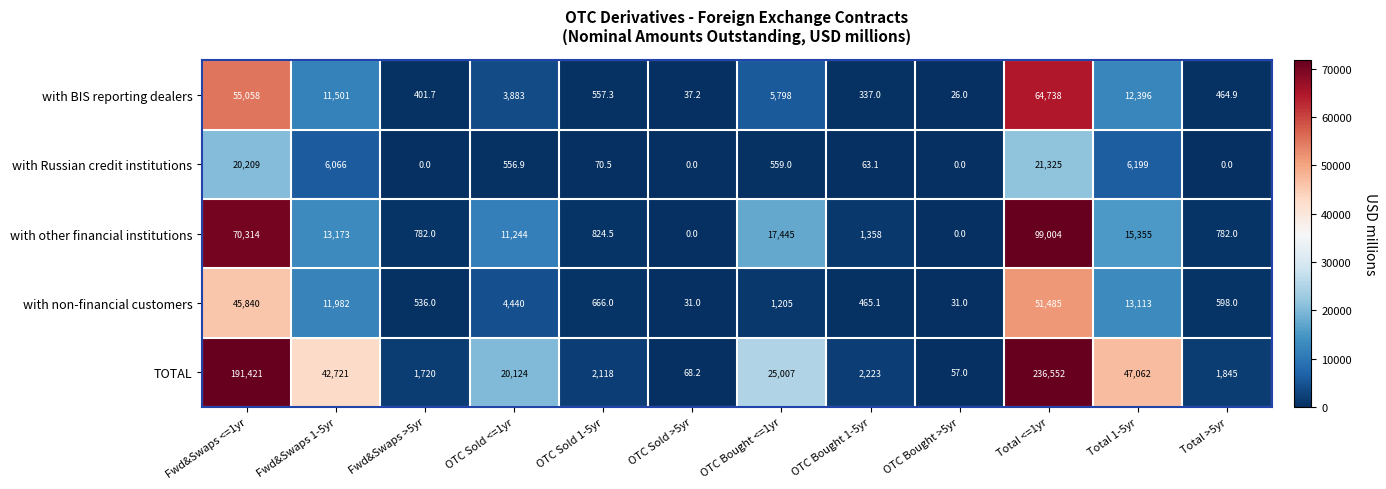

List the series in order of their peak value, highest first.

TOTAL, with other financial institutions, with BIS reporting dealers, with non-financial customers, with Russian credit institutions